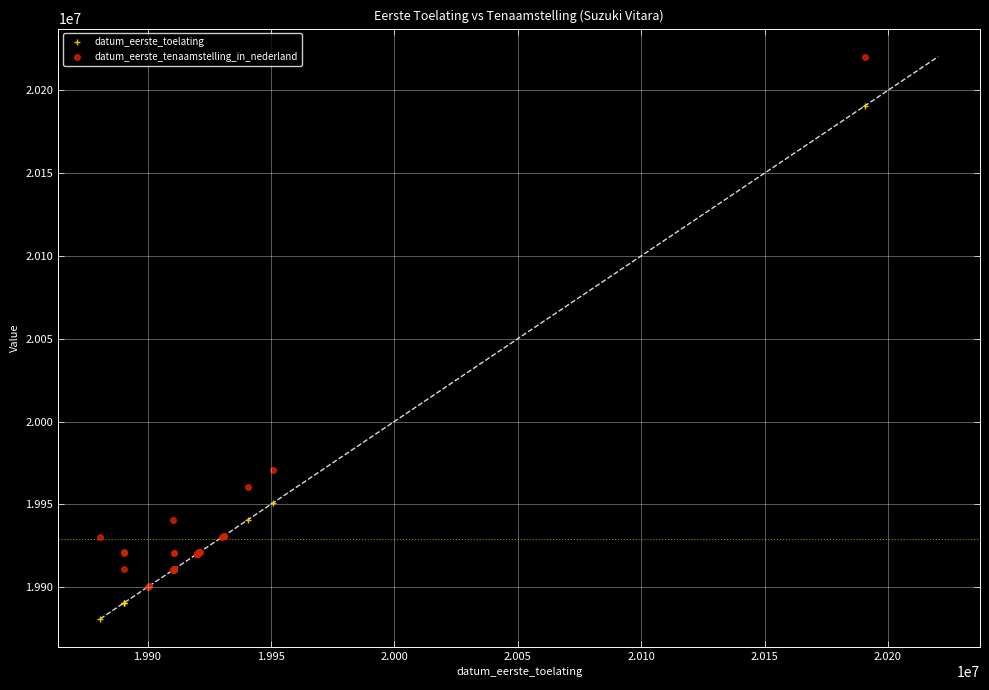

Is this an area chart (filled region under the line)?

No